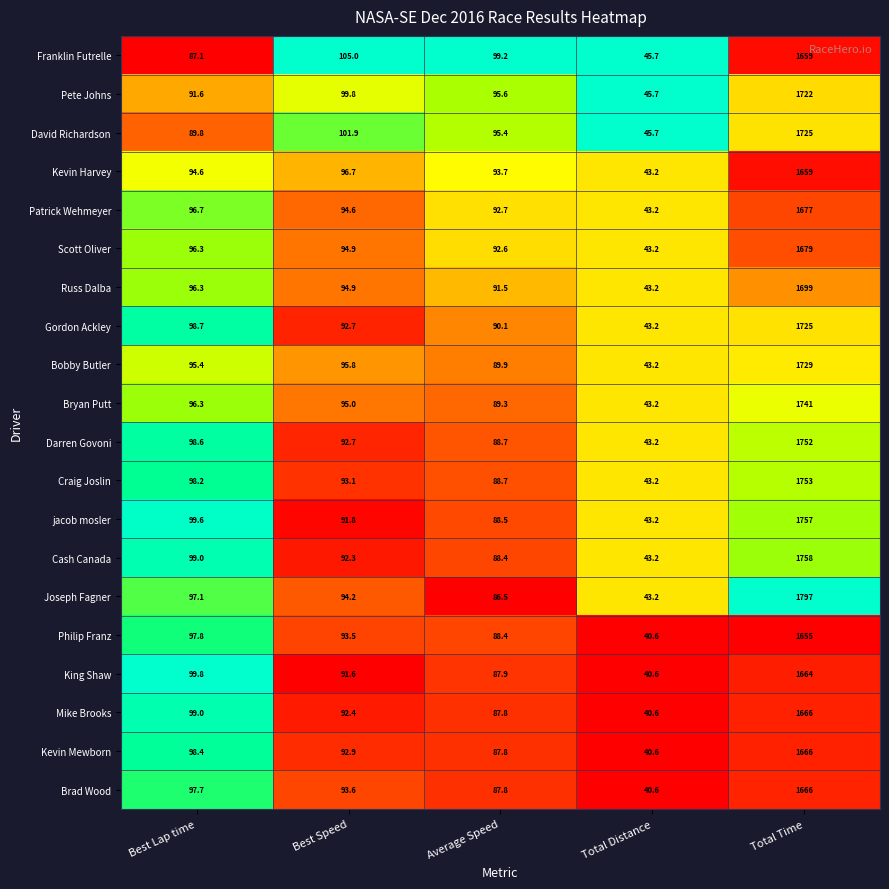

What is the difference between the highest and lowest values at Total Distance?

5.1